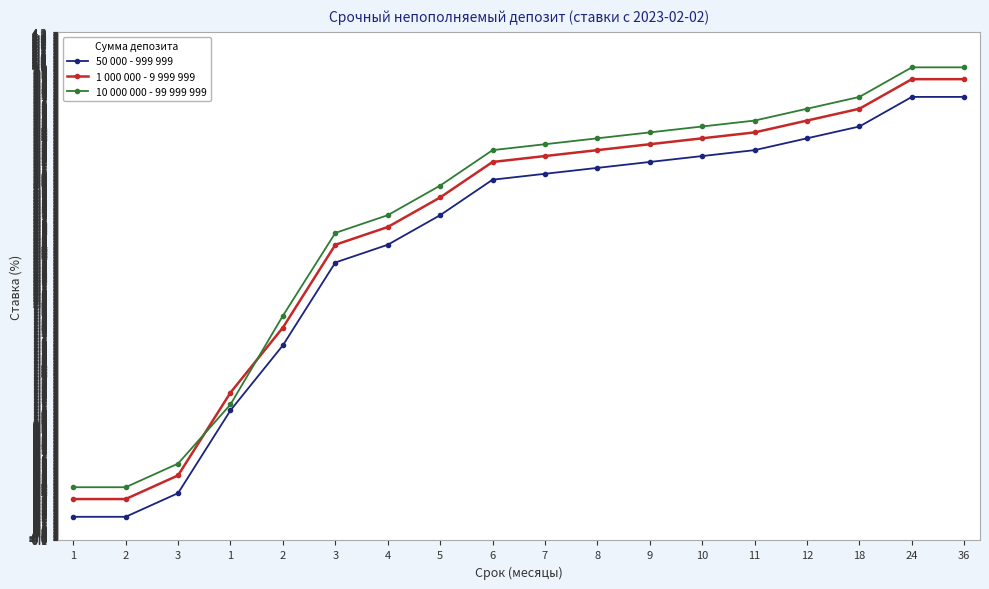

Which series has the widest spread of values?

1 000 000 - 9 999 999